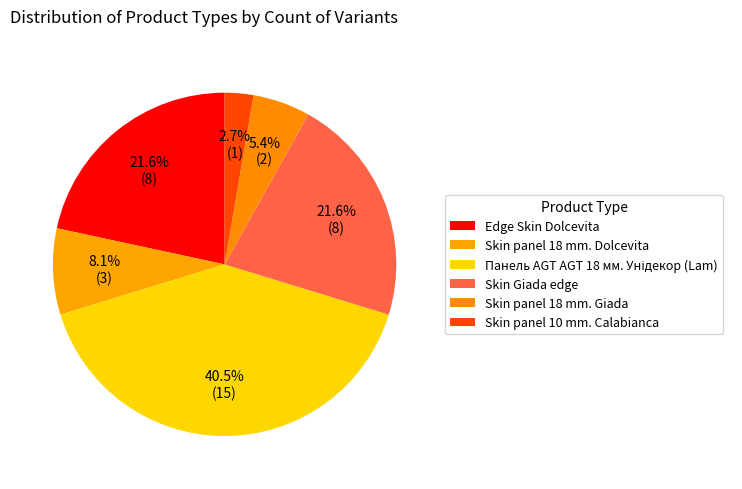

Count the number of slices in the pie.

6